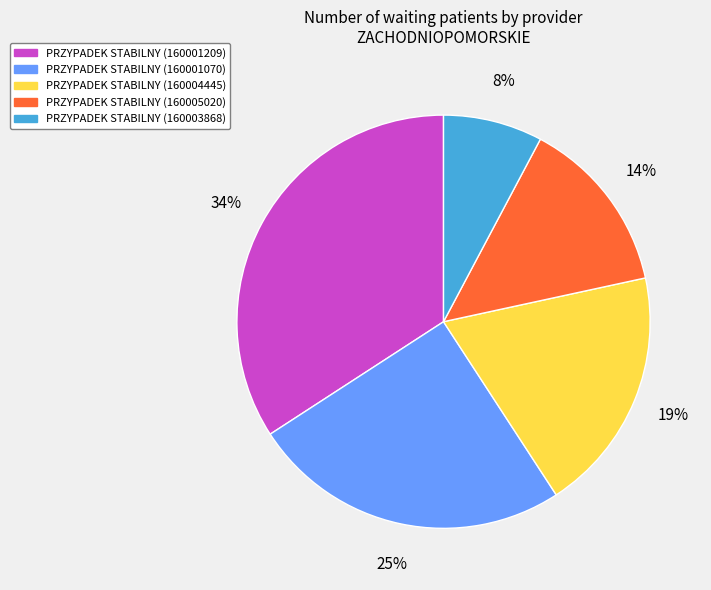

Is there a majority slice in this chart?

No